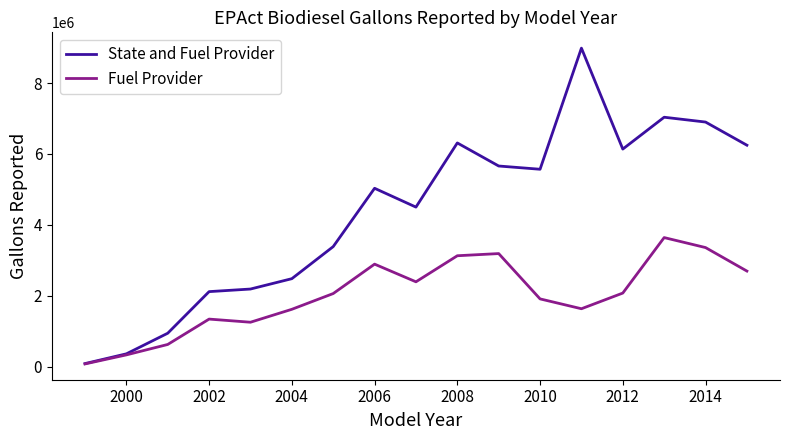

What is the maximum value shown in the chart?

8984990